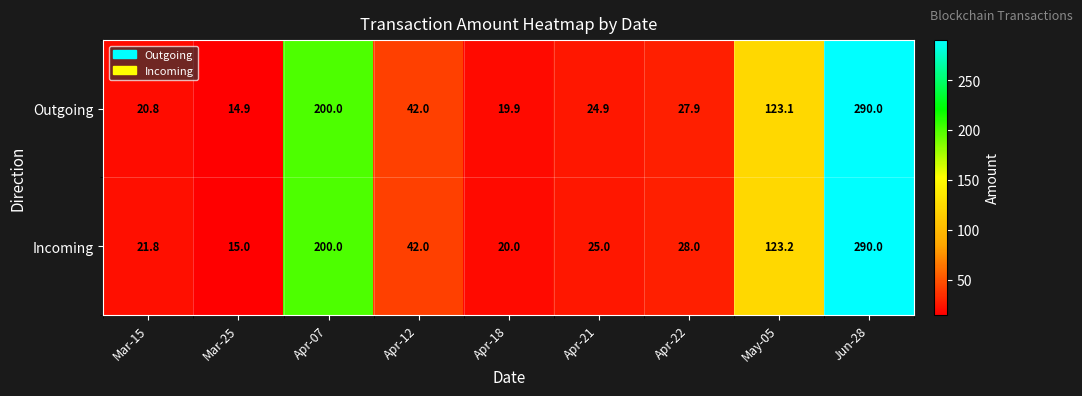

Reading left to right, list all the values displayed in this chart.

Outgoing: 20.8	14.9	200.0	42.0	19.9	24.9	27.9	123.1	290.0
Incoming: 21.8	15.0	200.0	42.0	20.0	25.0	28.0	123.2	290.0